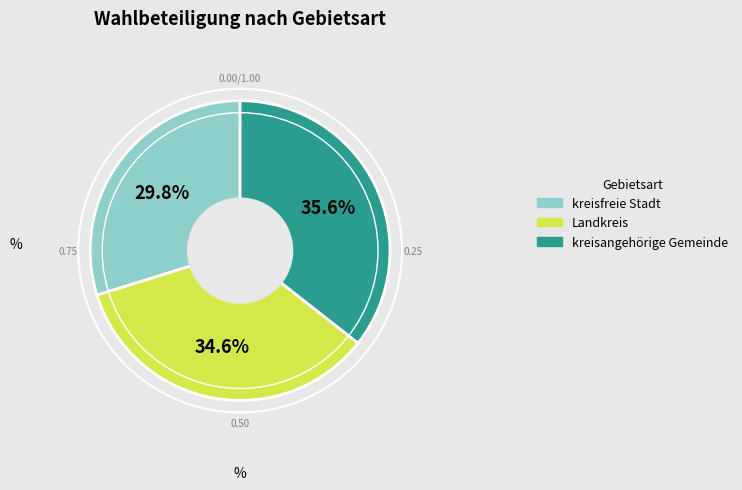

Which slice is the largest?

kreisangehörige Gemeinde